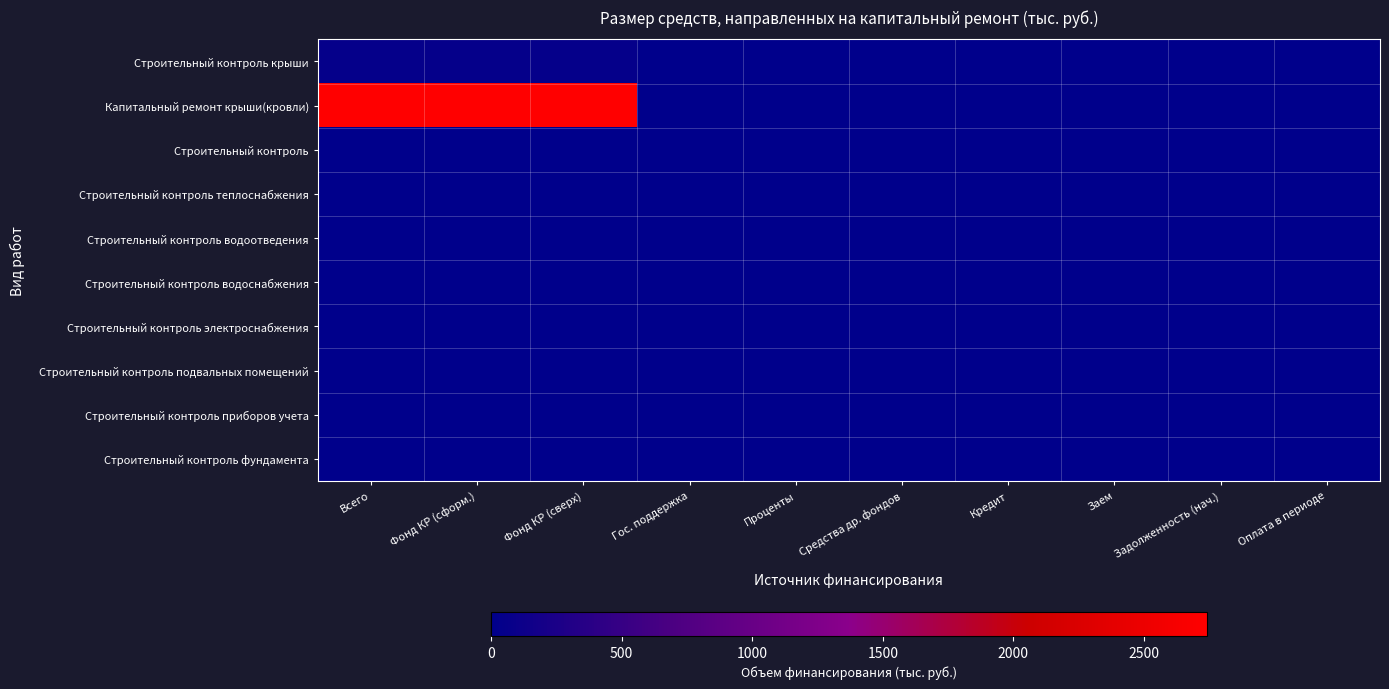

Between Средства др. фондов and Проценты, which is larger?

Средства др. фондов